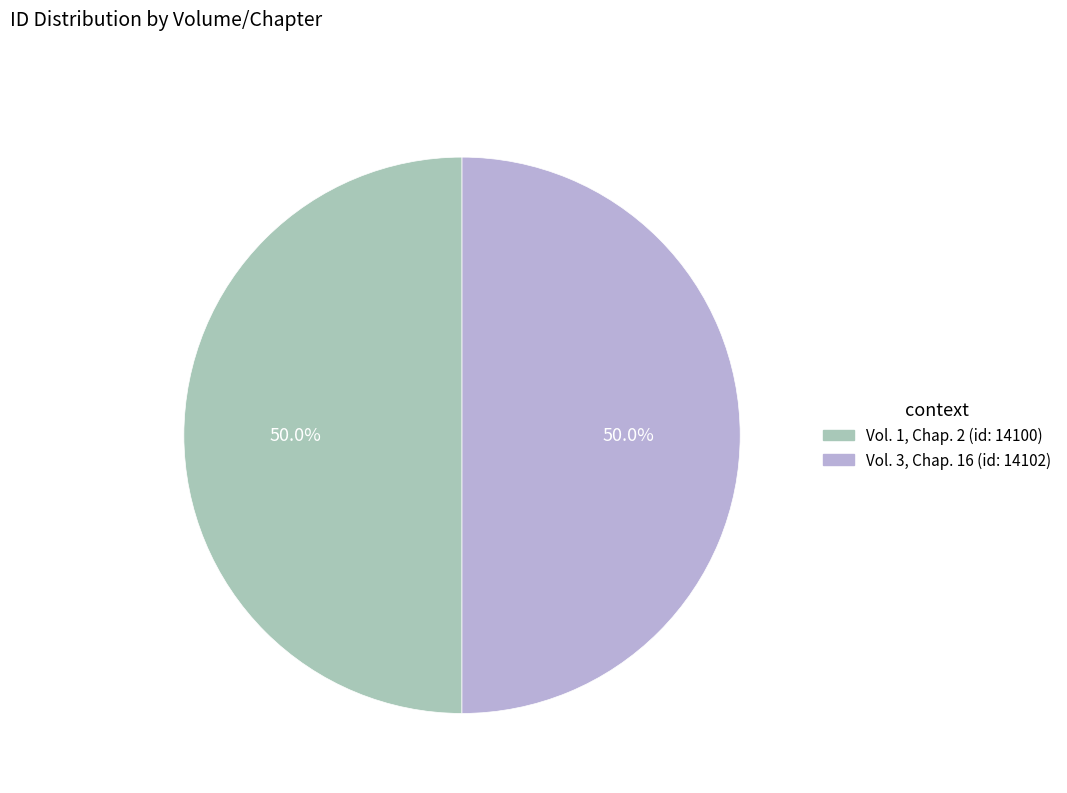

Combined, what portion of the pie is Vol. 3, Chap. 16 (id: 14102) and Vol. 1, Chap. 2 (id: 14100)?

100.0%